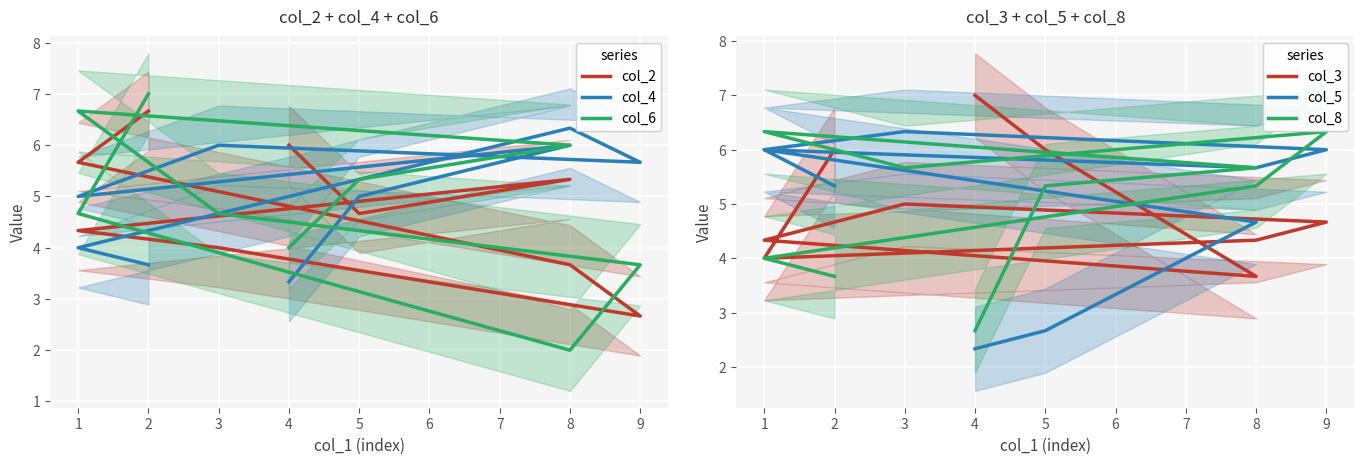

Reading left to right, transcribe all the data shown in this chart.

col_2: 6.7	5.7	3.7	2.7	4.0	4.3	5.3	4.7	6.0
col_4: 3.7	4.0	6.3	5.7	6.0	5.0	6.0	5.0	3.3
col_6: 7.0	4.7	2.0	3.7	4.7	6.7	6.0	5.3	4.0
col_3: 6.0	4.0	4.3	4.7	5.0	4.3	3.7	6.0	7.0
col_5: 5.3	6.0	5.7	6.0	6.3	6.0	4.7	2.7	2.3
col_8: 3.7	4.0	5.3	6.3	5.7	6.3	5.7	5.3	2.7